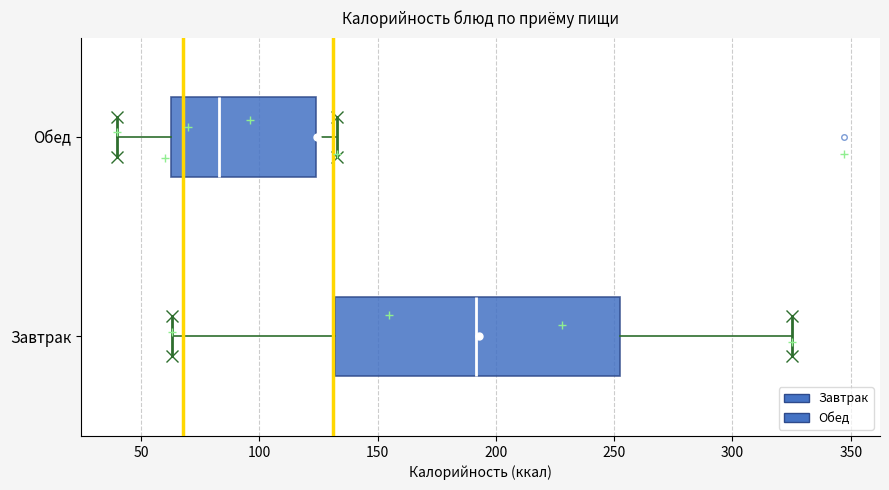

Reading bottom to top, transcribe this box plot: for each box, give where its median line is, the range the box spans, and where its two whiskers end, as read against the x-axis. The values are not printed on the chart, so give them approximately, as read against the axis.

Завтрак: median 190, box 130 to 250, whiskers 65 to 325
Обед: median 85, box 65 to 125, whiskers 40 to 135